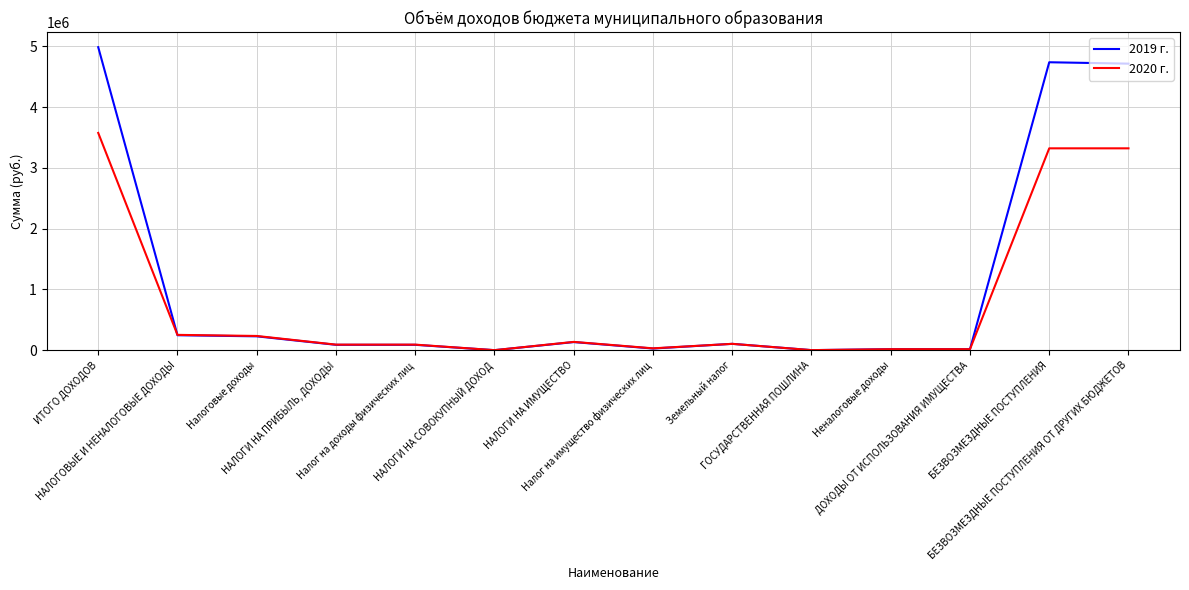

What is the greatest value displayed?

4985791